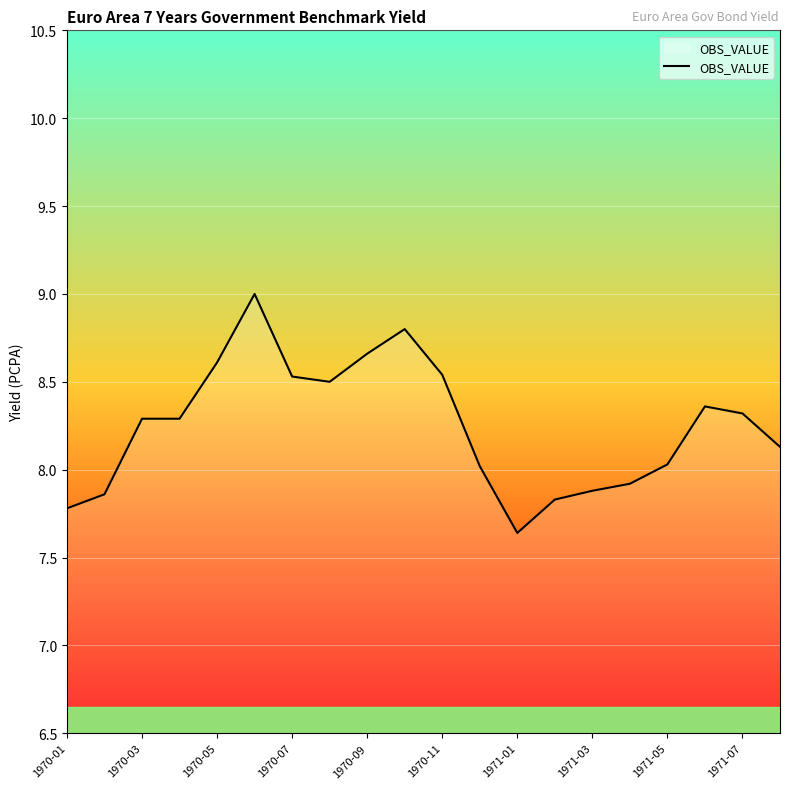

What is the greatest value displayed?

9.0